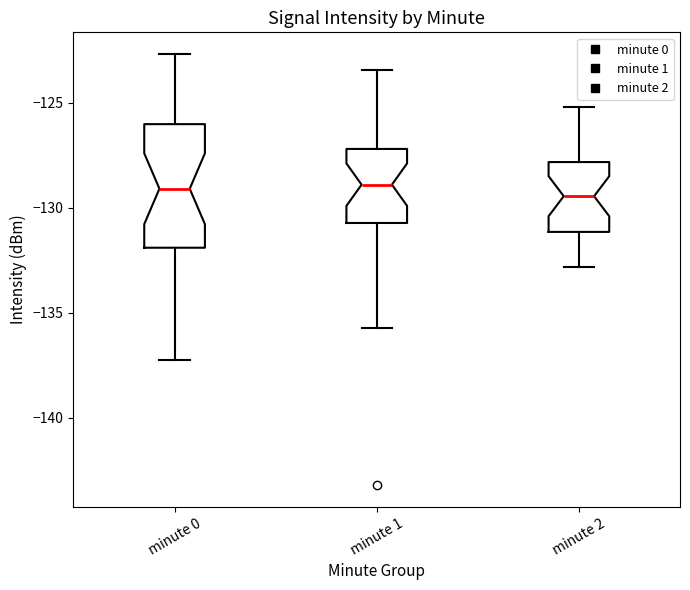

Reading left to right, transcribe this box plot: for each box, give where its median line is, the range the box spans, and where its two whiskers end, as read against the y-axis. The values are not printed on the chart, so give them approximately, as read against the axis.

minute 0: median -129.0, box -132.0 to -126.0, whiskers -137.0 to -122.5
minute 1: median -129.0, box -130.5 to -127.0, whiskers -135.5 to -123.5
minute 2: median -129.5, box -131.0 to -128.0, whiskers -133.0 to -125.0